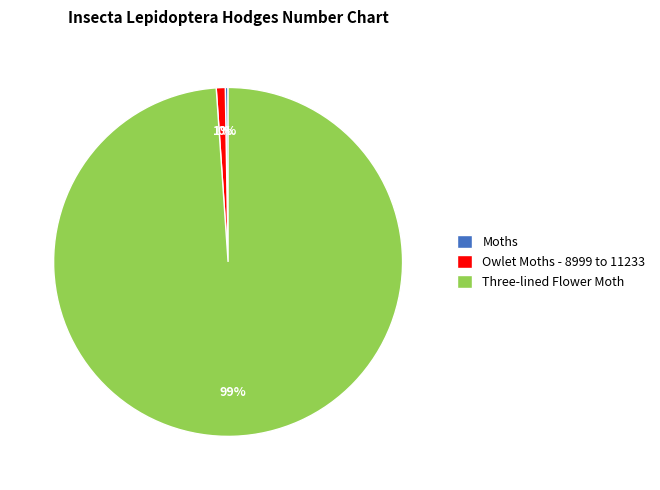

To the nearest percent, what is the difference between the largest and smallest slice percentages?

99%